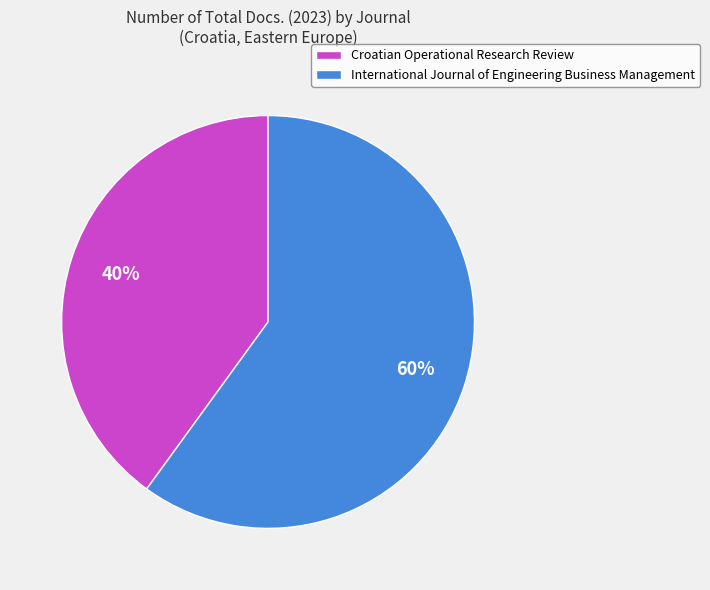

Is it true that Croatian Operational Research Review is 49% of the pie?

False